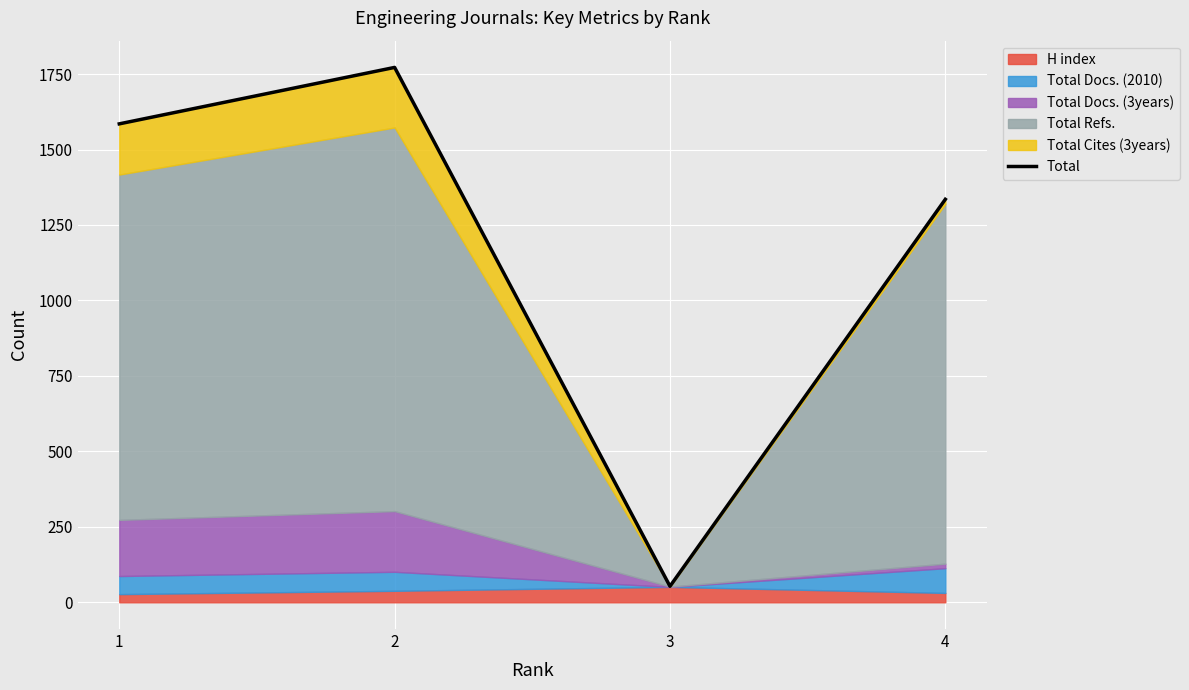

Where is the data nearest to the value 912?

4